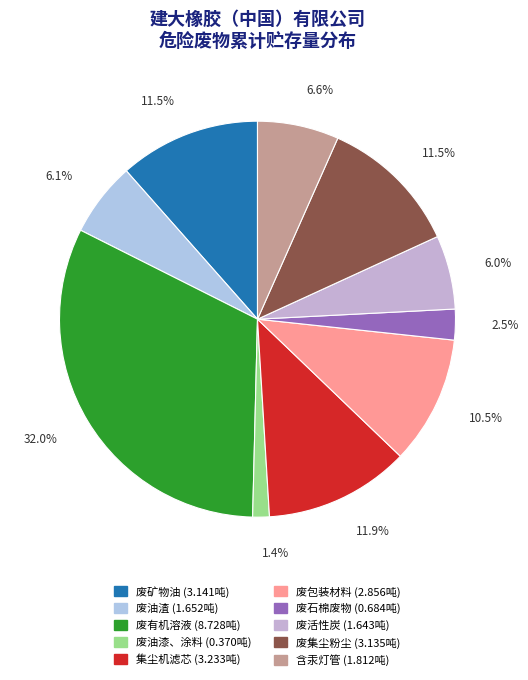

How many slices are in this pie chart?

10